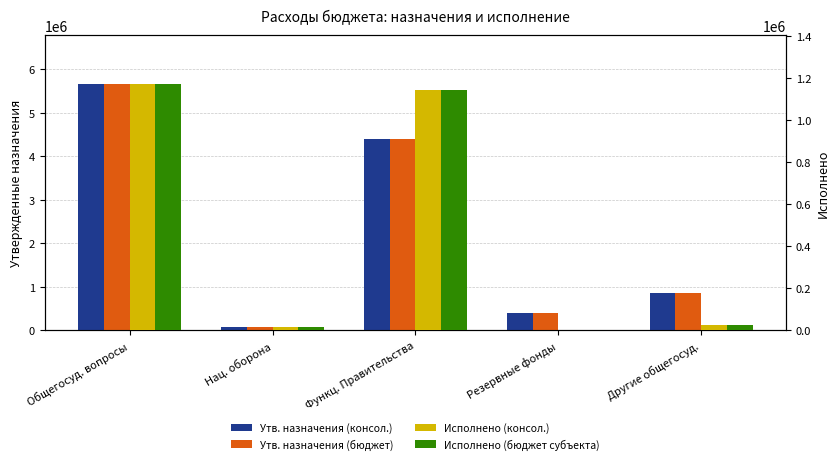

What is the average value of the Исполнено (консол.) series?

471886.6